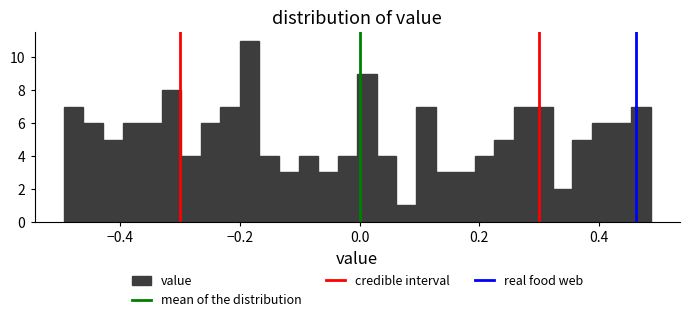

Read against the x-axis, roughly where is the centre of the tallest bar?

-0.18